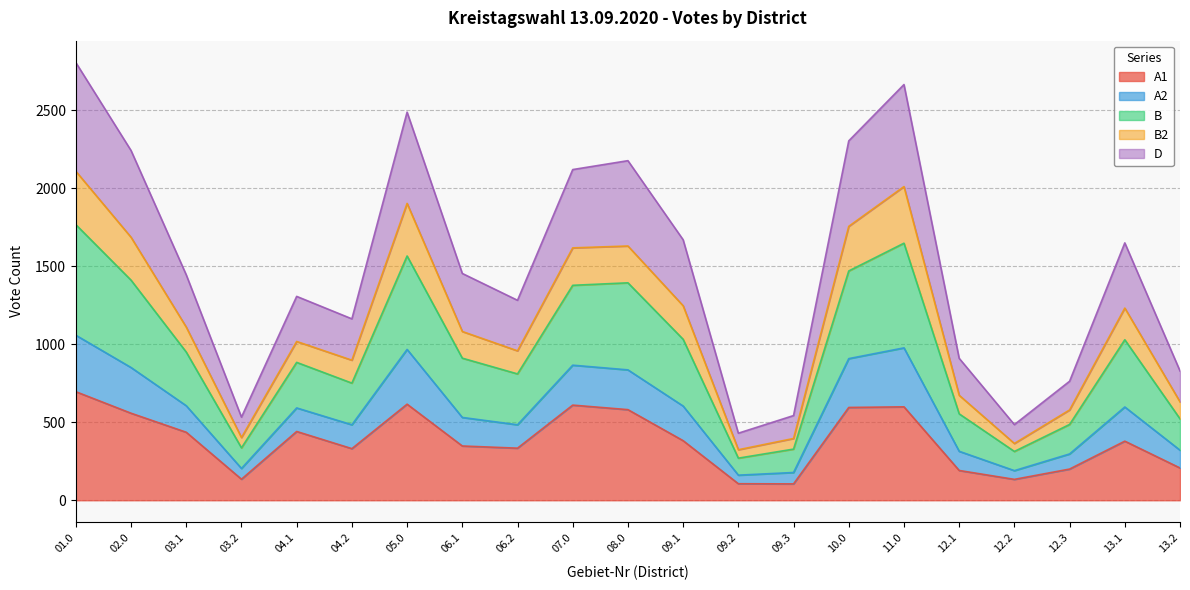

What is the highest value of the A1 series?

696